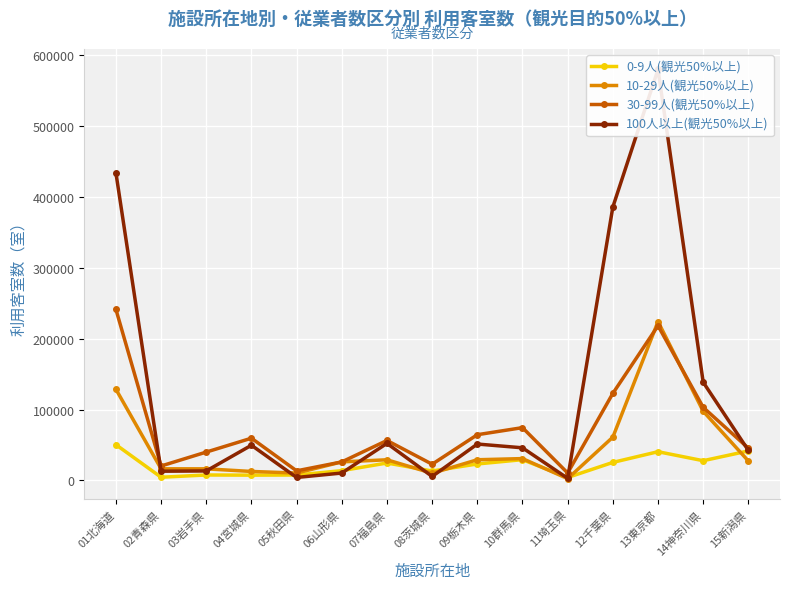

Which series changed the most between 09栃木県 and 14神奈川県?

100人以上(観光50%以上)